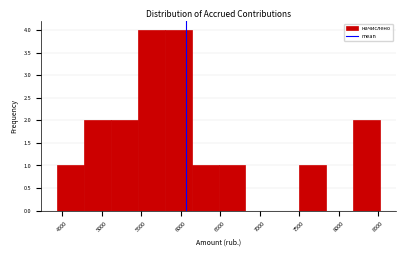

What is the height of the bar covering 7500 to 7850 on the x-axis? Neither the bar edges nor the heights are printed on the chart, so give them approximately, as read against the axes.

1